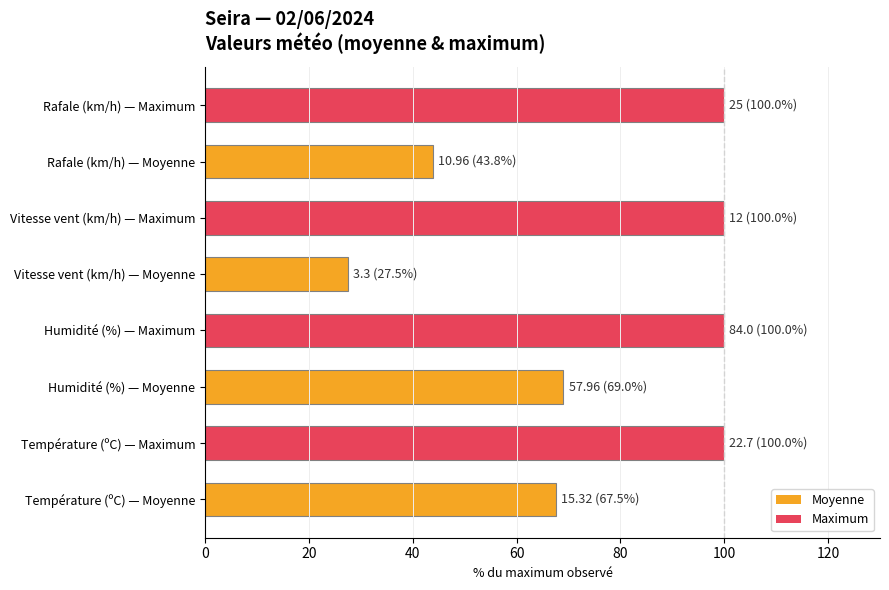

Is it true that the value at Rafale (km/h) — Maximum is 100.0?

True